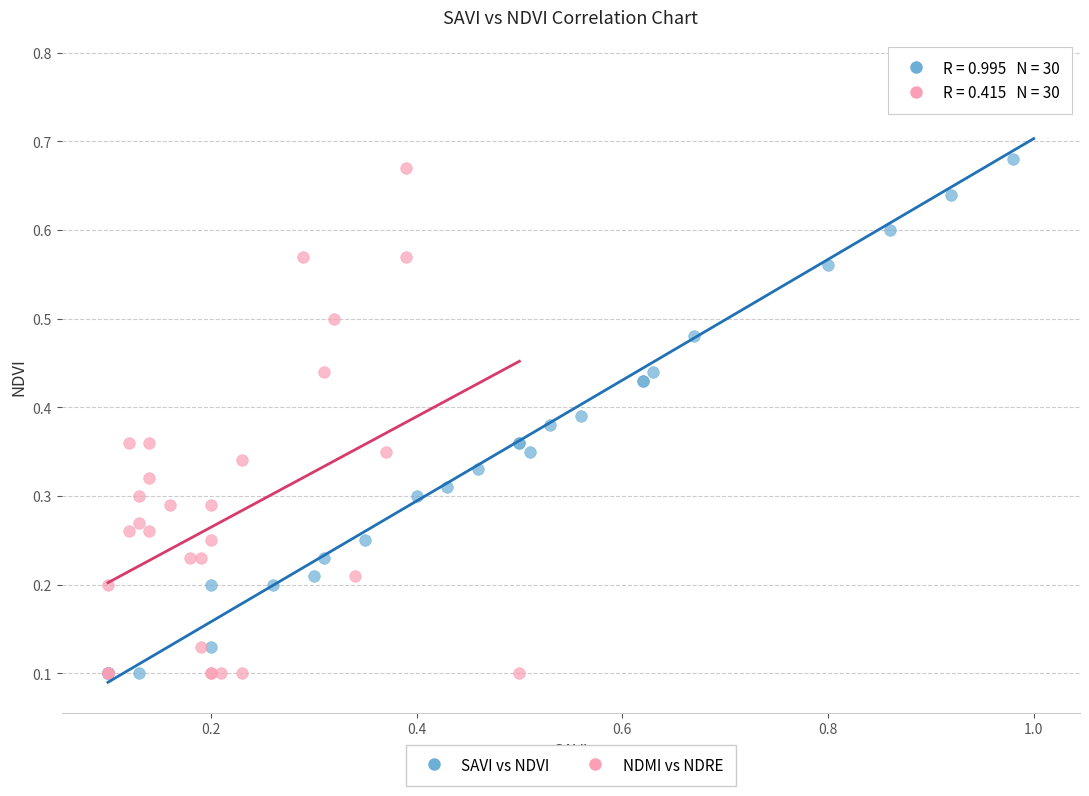

Which series reaches the maximum Y coordinate?

SAVI vs NDVI